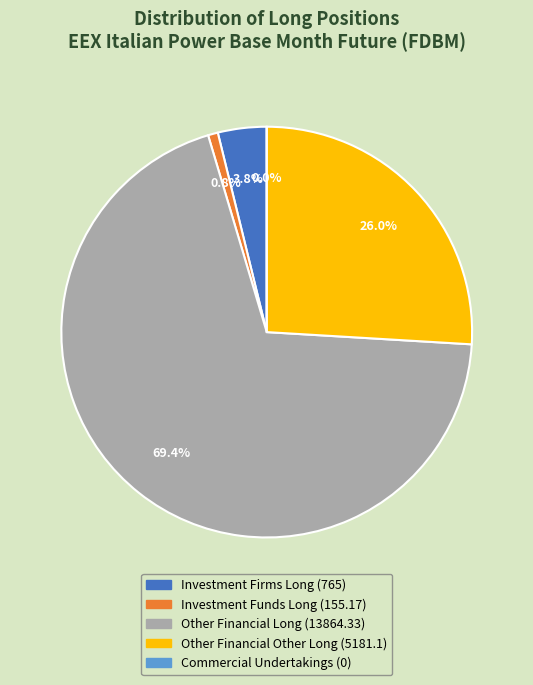

The Other Financial Other Long (5181.1) slice represents 32% of the pie. True or false?

False